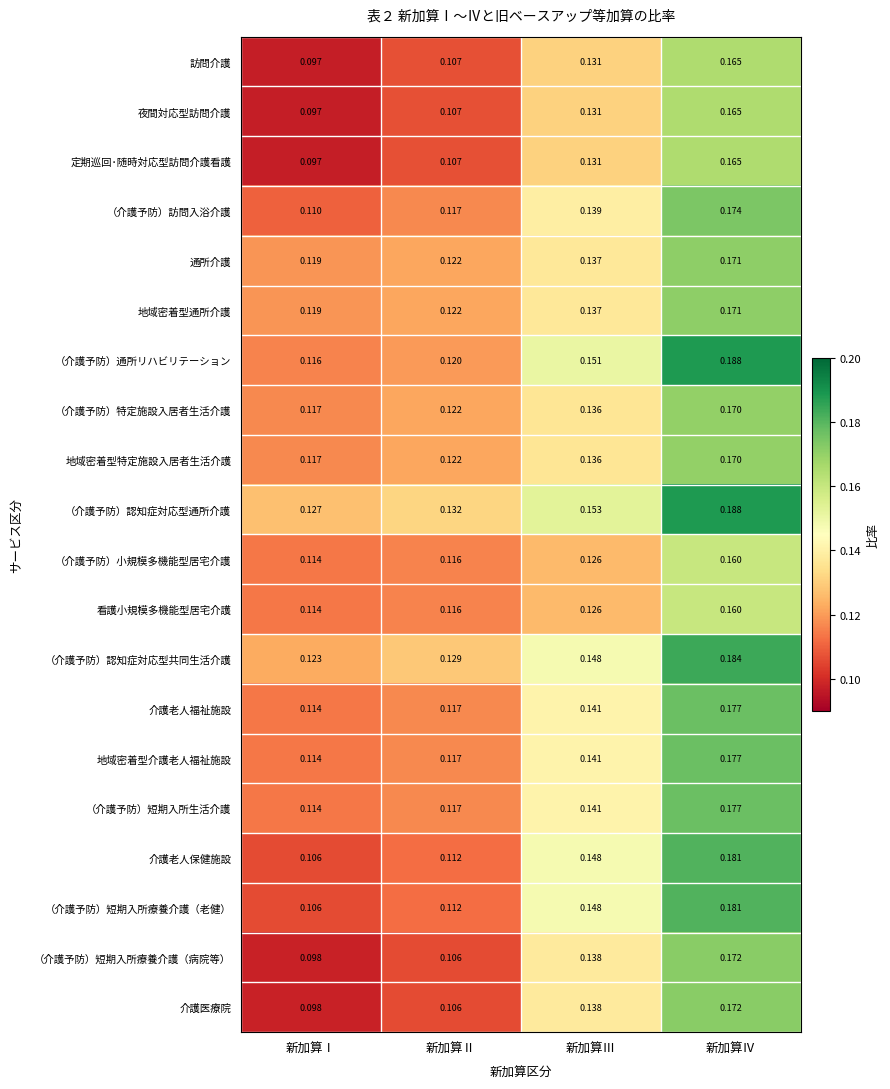

Which series changed the most between 新加算Ⅲ and 新加算Ⅳ?

（介護予防）通所リハビリテーション